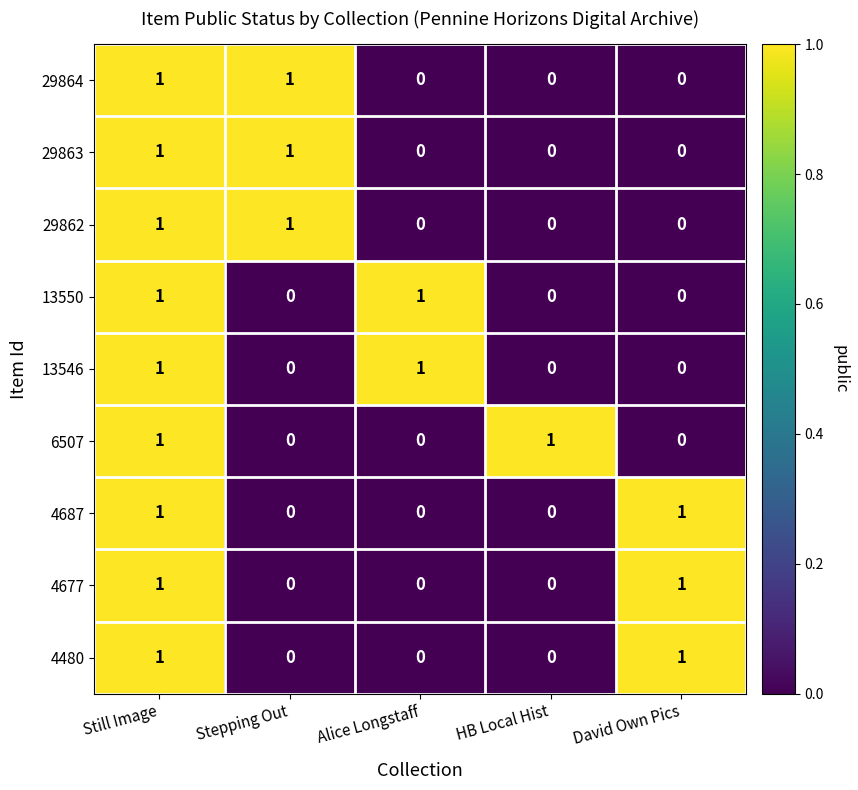

Is it true that 29864 equals 1 at Stepping Out?

True